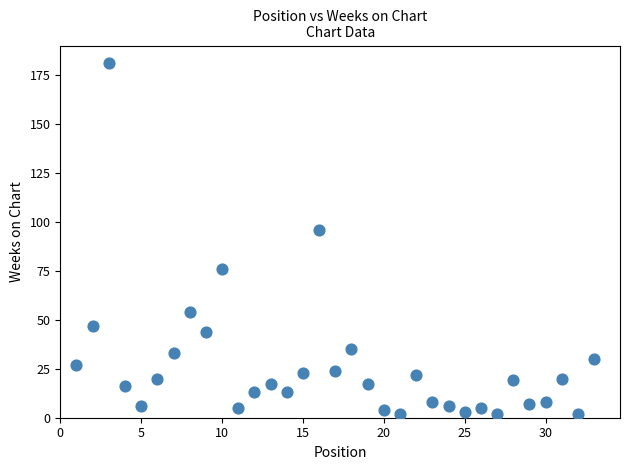

What is the range of X values (max minus min)?

32